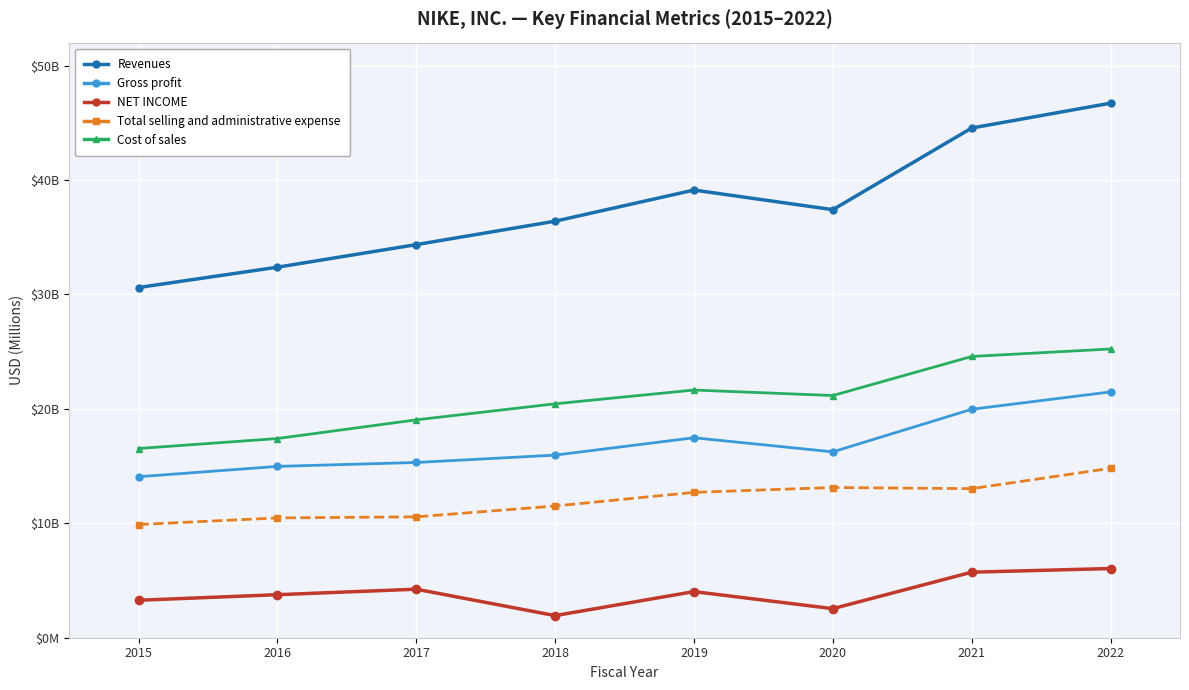

True or false: Total selling and administrative expense and Gross profit cross at least once.

False